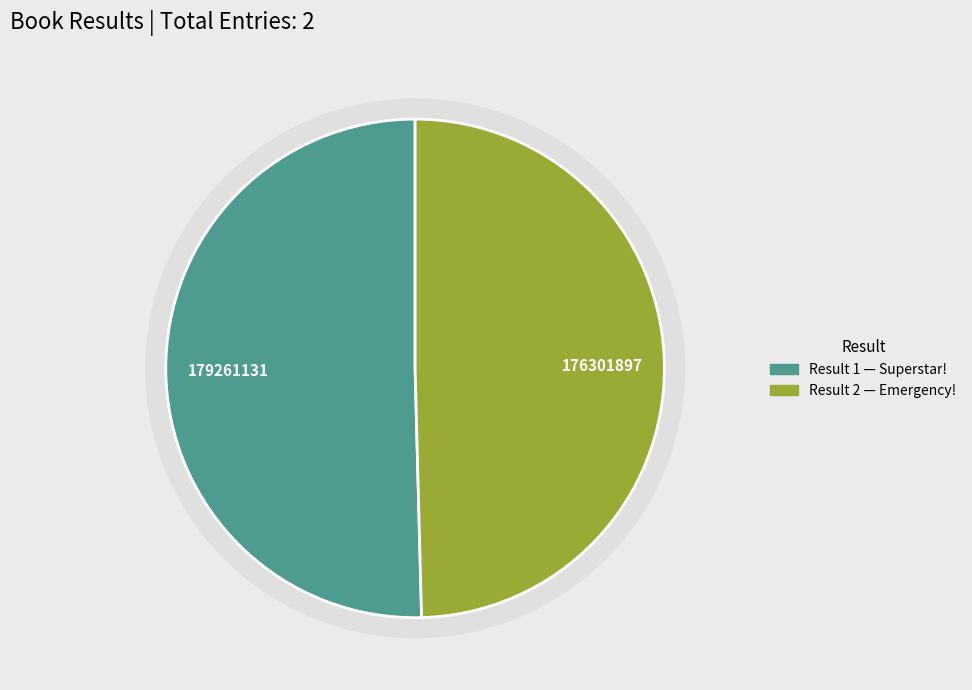

Combined, what portion of the pie is 2 and 1?

100.0%